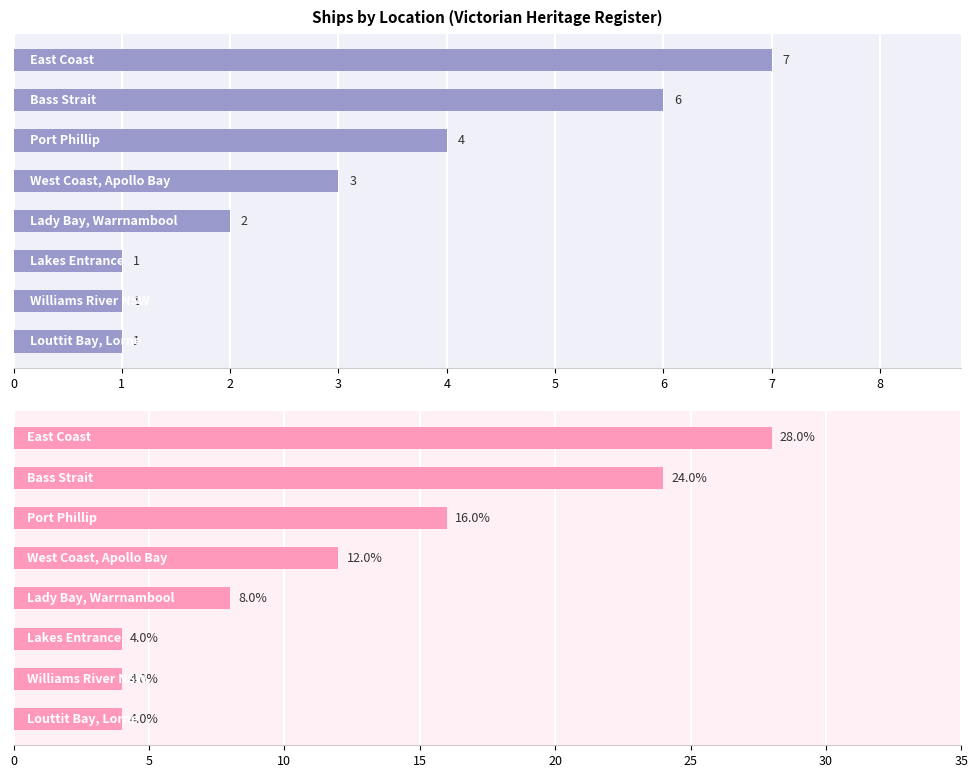

What is the value of the Count bar at the 8th from the left?

1.0